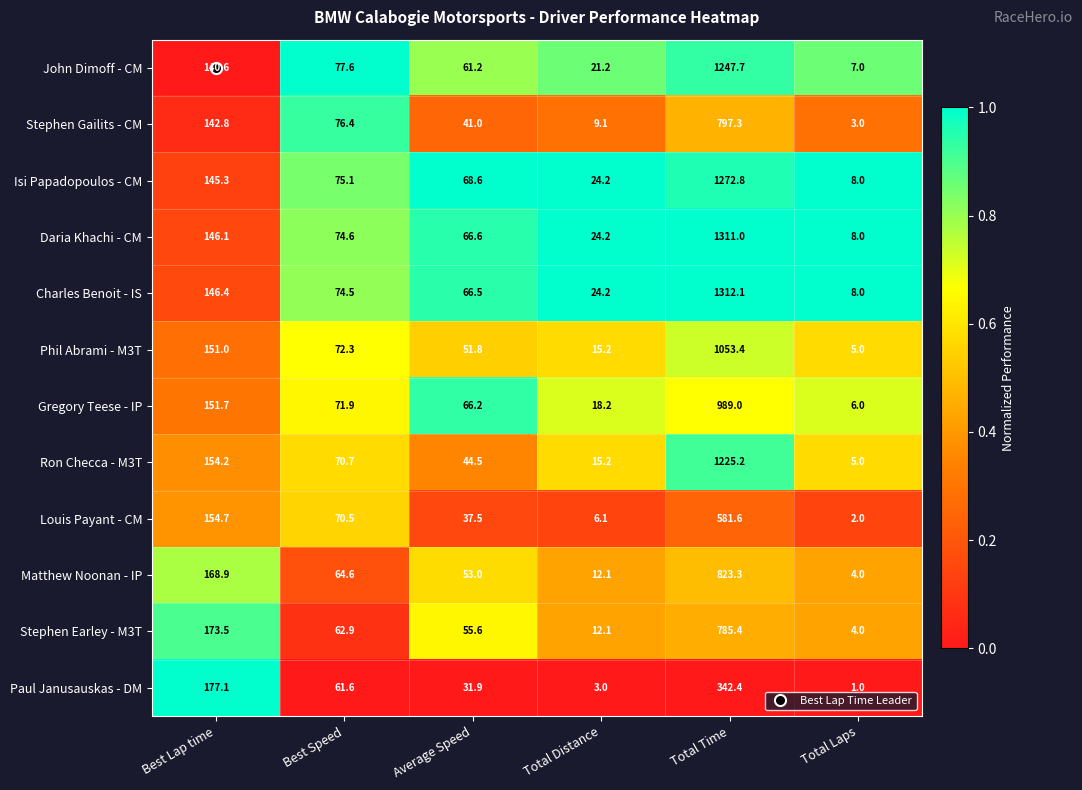

True or false: Louis Payant - CM has a value of 61.5 at Best Lap time.

False